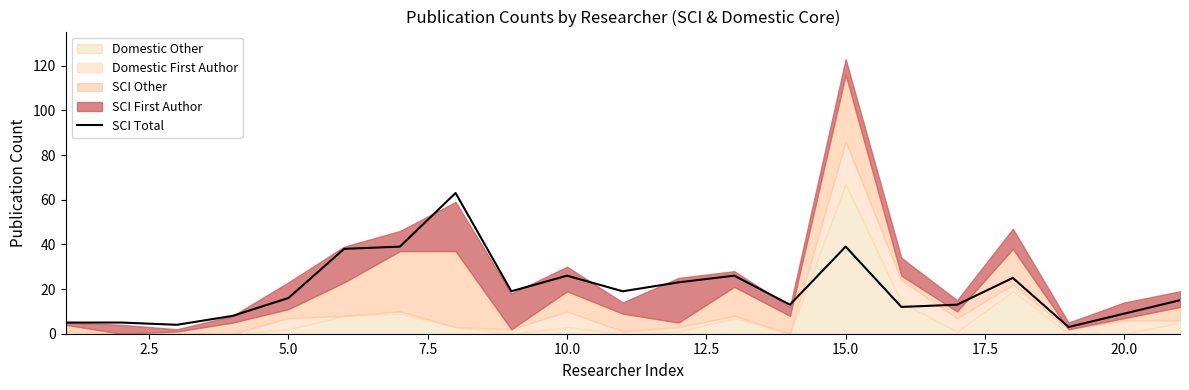

Reading left to right, what are all the values shown in this chart?

5	5	4	8	16	38	39	63	19	26	19	23	26	13	39	12	13	25	3	9	15